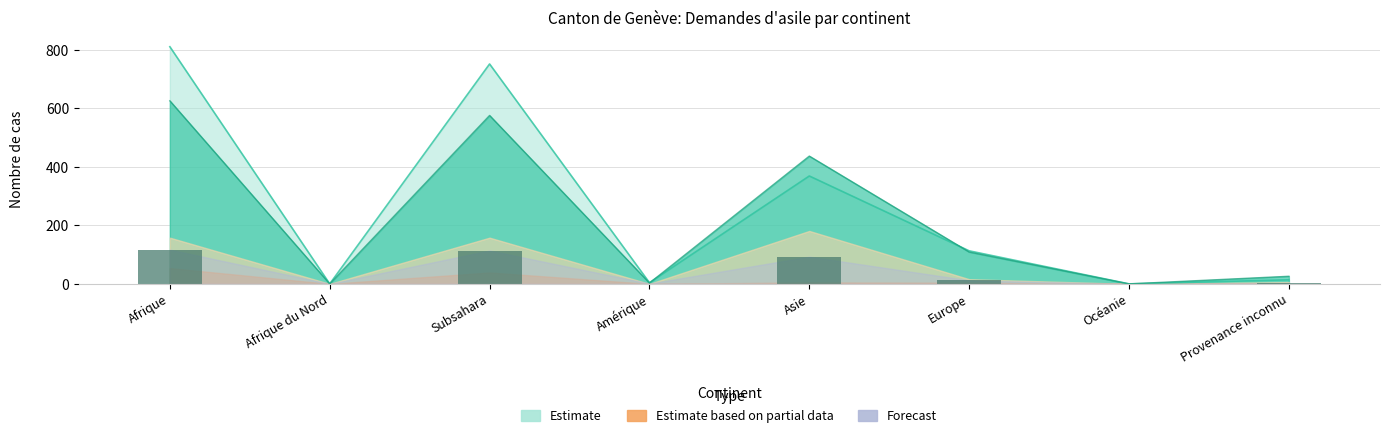

Reading right to left, transcribe all the data shown in this chart.

Provenance inconnu=3	Océanie=0	Europe=12	Asie=93	Amérique=1	Subsahara=114	Afrique du Nord=0	Afrique=117